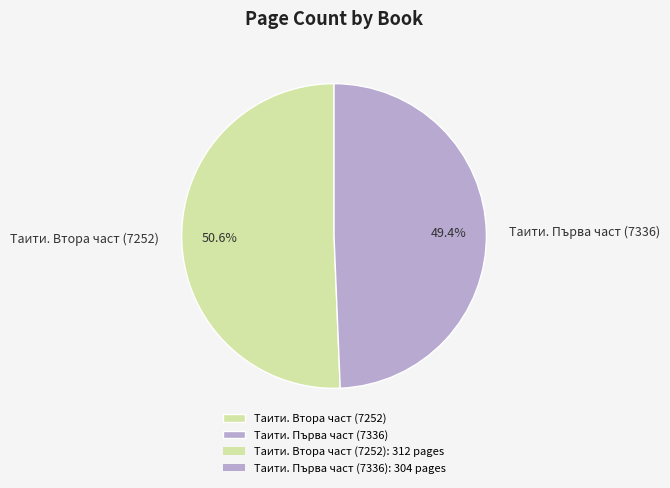

To the nearest percent, what is the difference between the Таити. Втора част (7252) and Таити. Първа част (7336) slice percentages?

1%